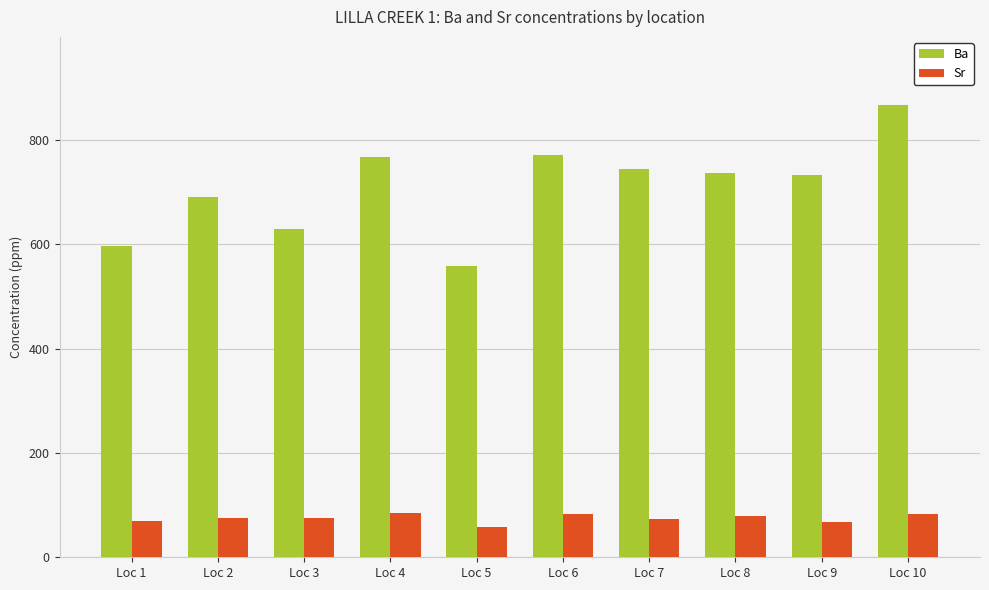

Which category has the lowest value across all series?

Loc 5